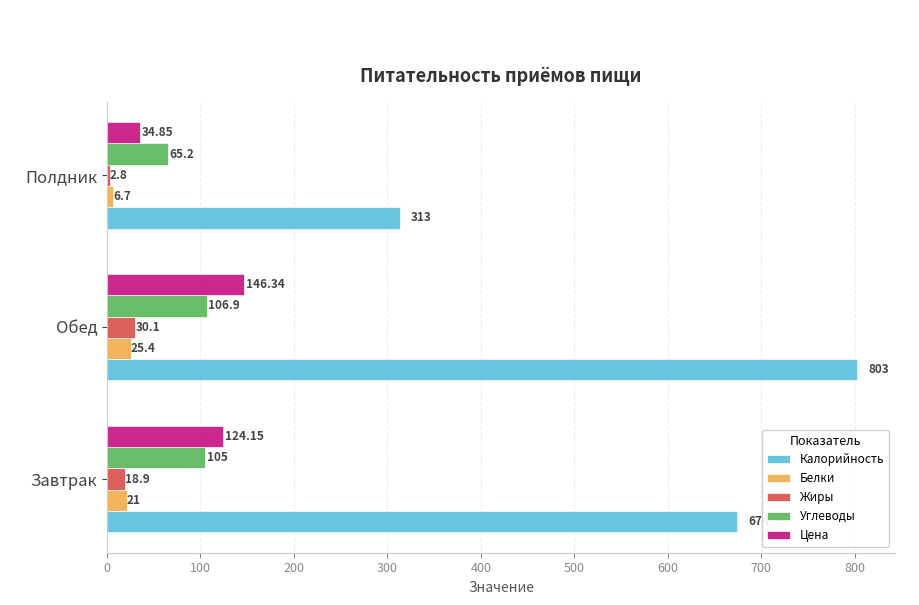

How many data points in Цена are less than 124?

1